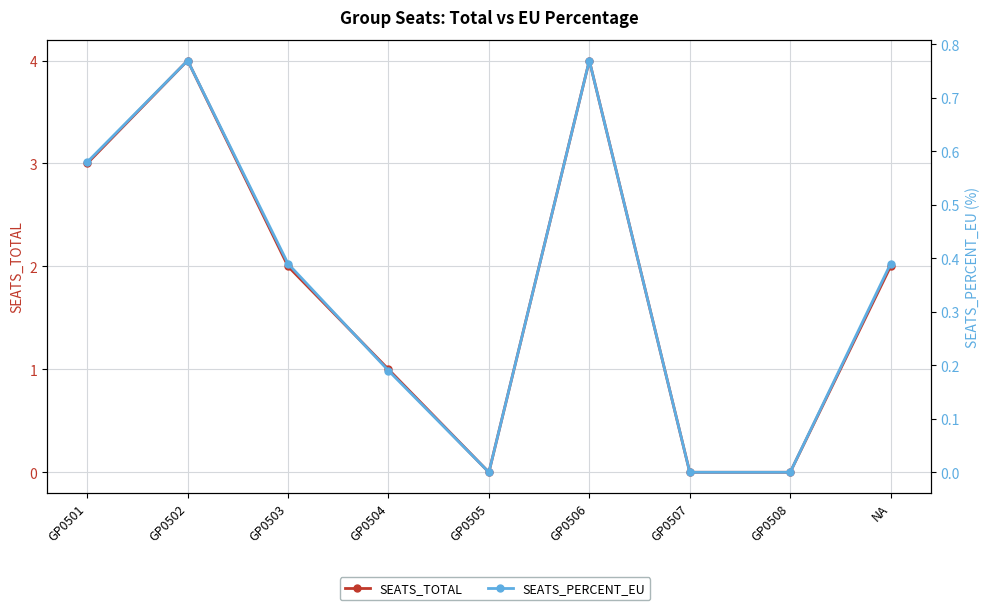

True or false: SEATS_PERCENT_EU and SEATS_TOTAL intersect in this chart.

False